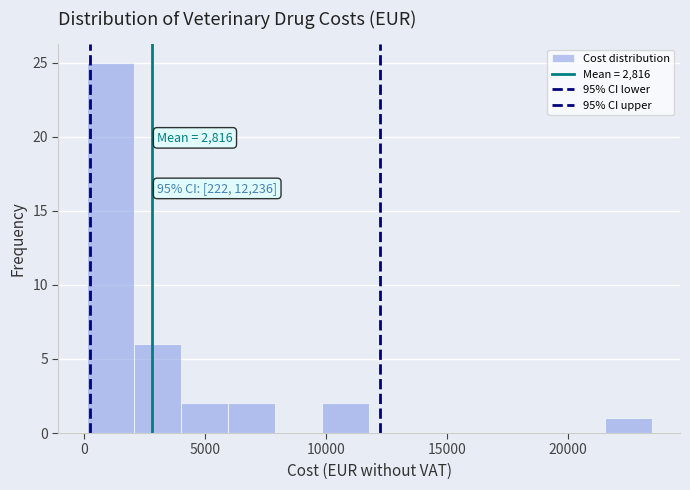

Around what value on the x-axis is the tallest bar? Give the approximate position of its centre, as read against the axis.

1000